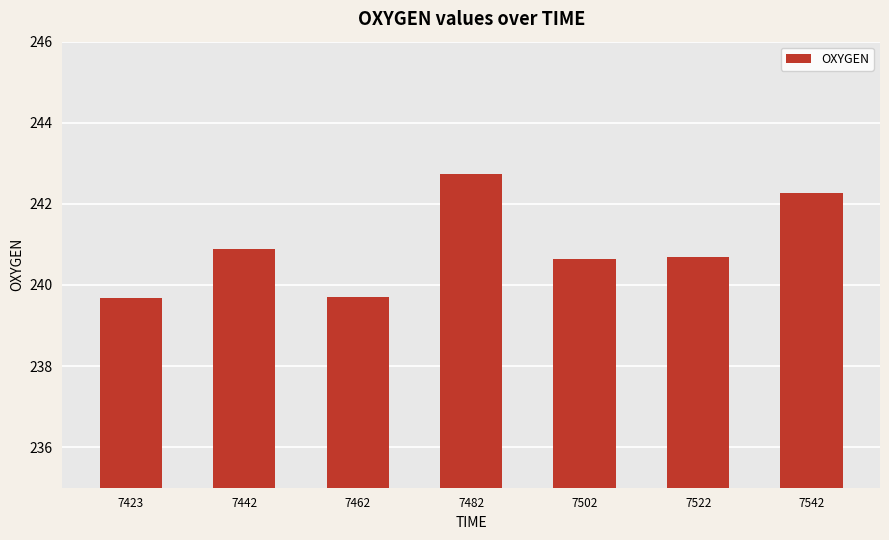

What is the value of the 3rd bar from the left?

239.7